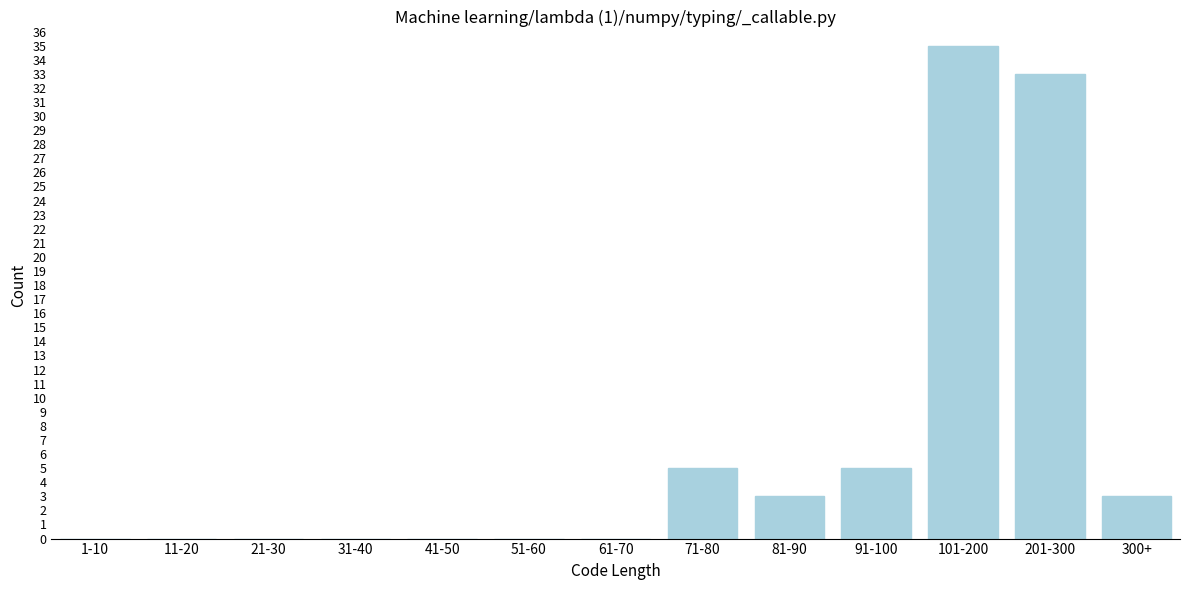

Reading right to left, what are all the values shown in this chart?

300+=3	201-300=33	101-200=35	91-100=5	81-90=3	71-80=5	61-70=0	51-60=0	41-50=0	31-40=0	21-30=0	11-20=0	1-10=0